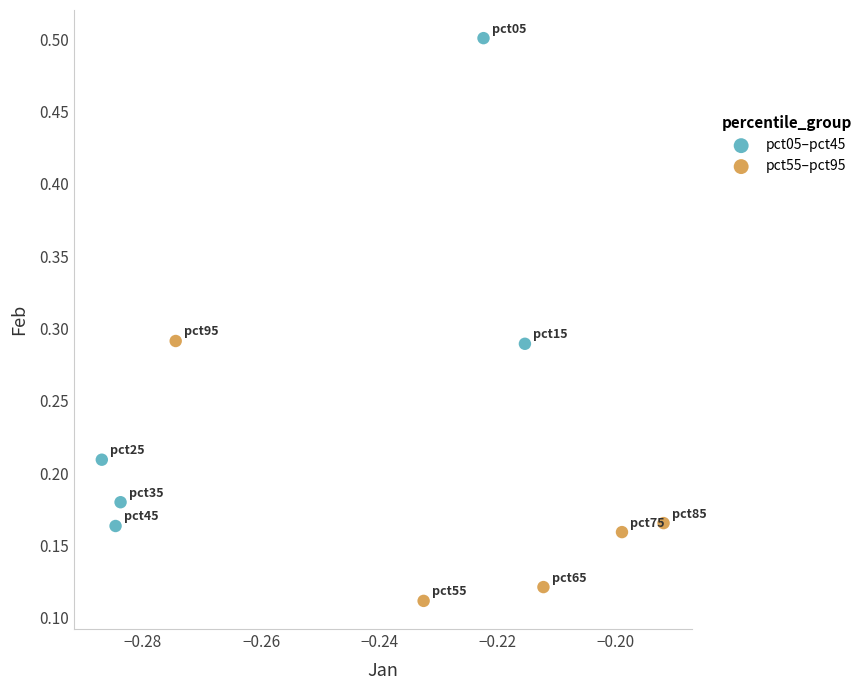

Which series has the largest Y range (max minus min)?

pct05–pct45